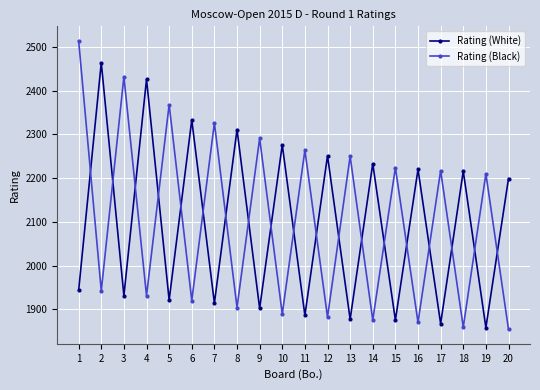

How many lines are shown in the chart?

2